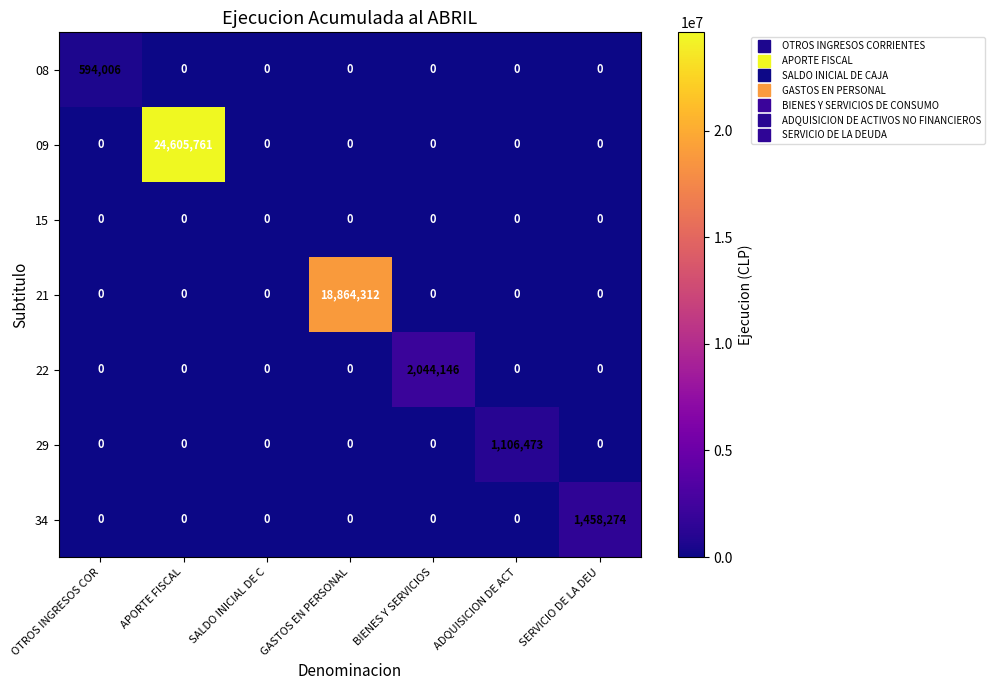

What is the difference between the maximum and minimum values in the 09 series?

24605761